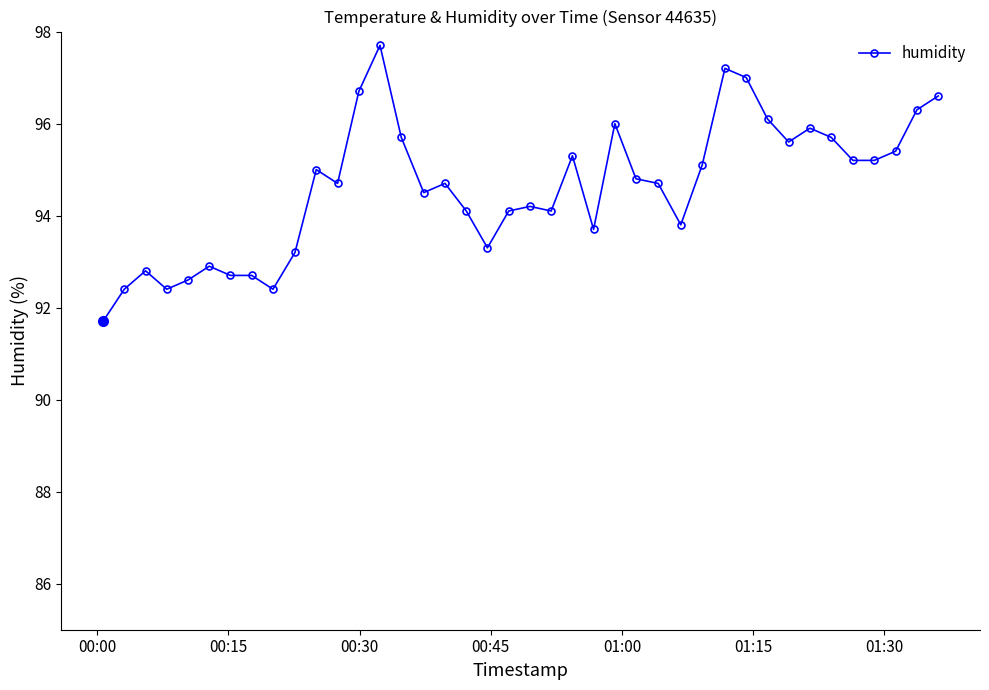

True or false: there are more than 0 points higher than both neighbors.

True